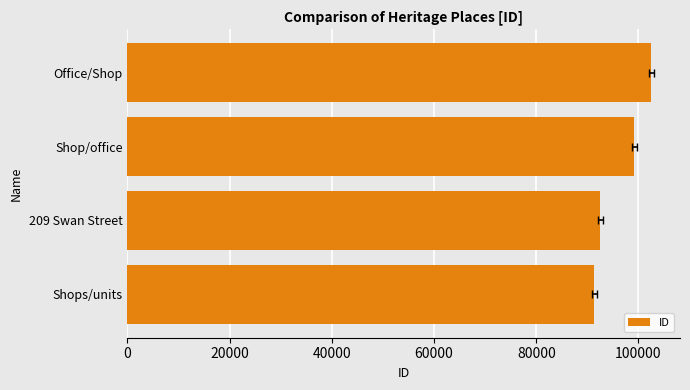

Count the number of data series in this chart.

1